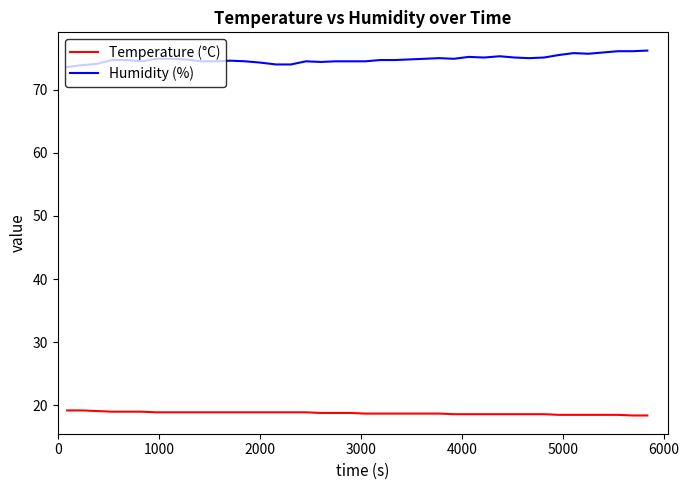

Which series has the largest range (max minus min)?

Humidity (%)